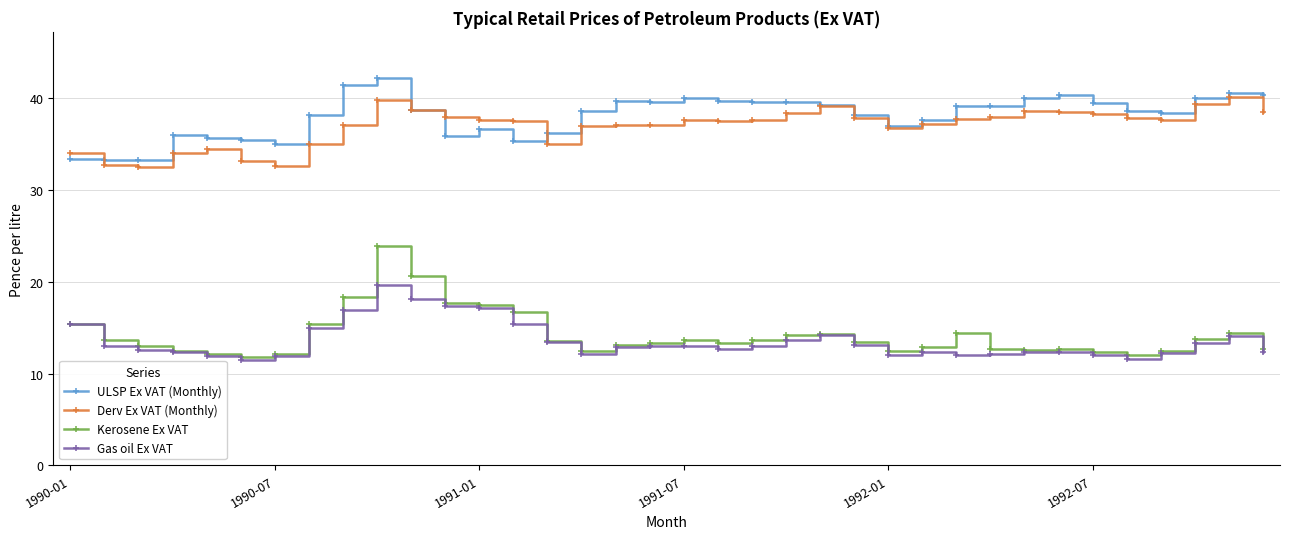

Count the number of data series in this chart.

4